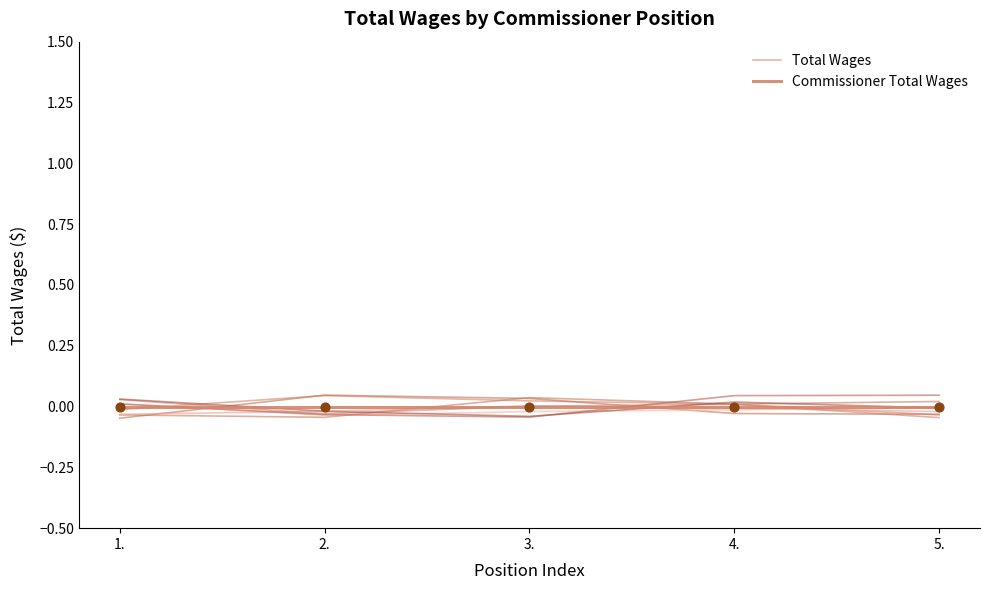

At how many categories does at least one series exceed 0?

3